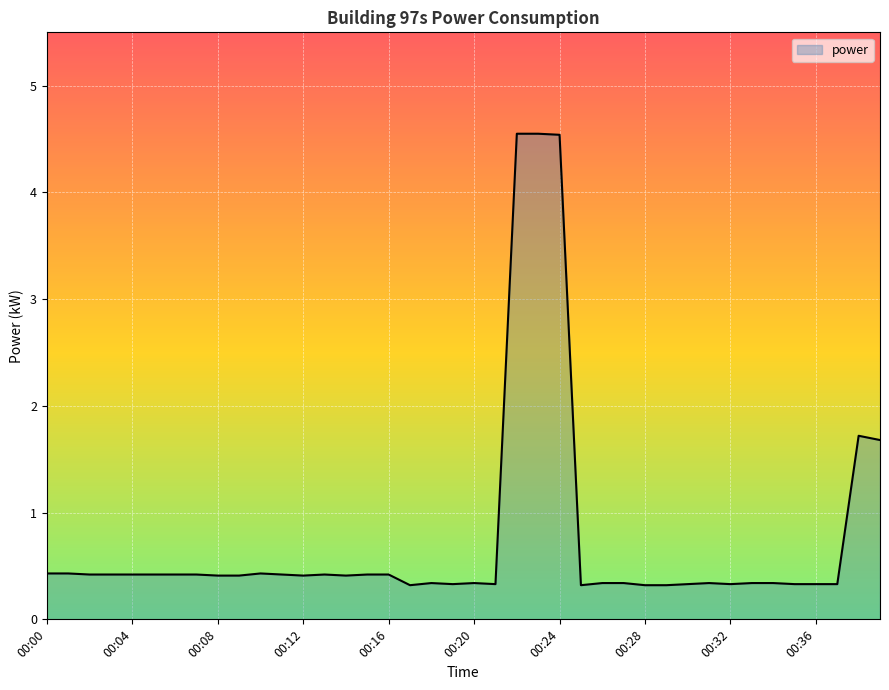

Rank the categories by value from highest to lowest.

22, 23, 24, 38, 39, 00:00, 00:04, 10, 00:08, 00:12, 00:16, 00:20, 00:24, 00:28, 11, 13, 15, 16, 00:32, 00:36, 12, 14, 18, 20, 26, 27, 31, 33, 34, 19, 21, 30, 32, 35, 36, 37, 17, 25, 28, 29